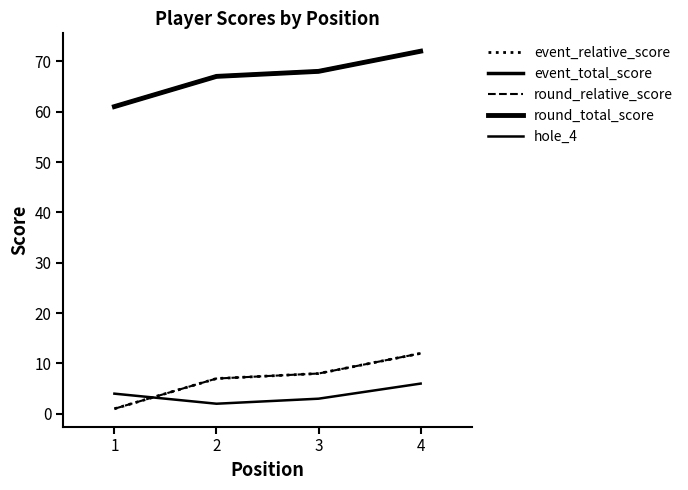

Does the chart display data point markers on the line(s)?

No